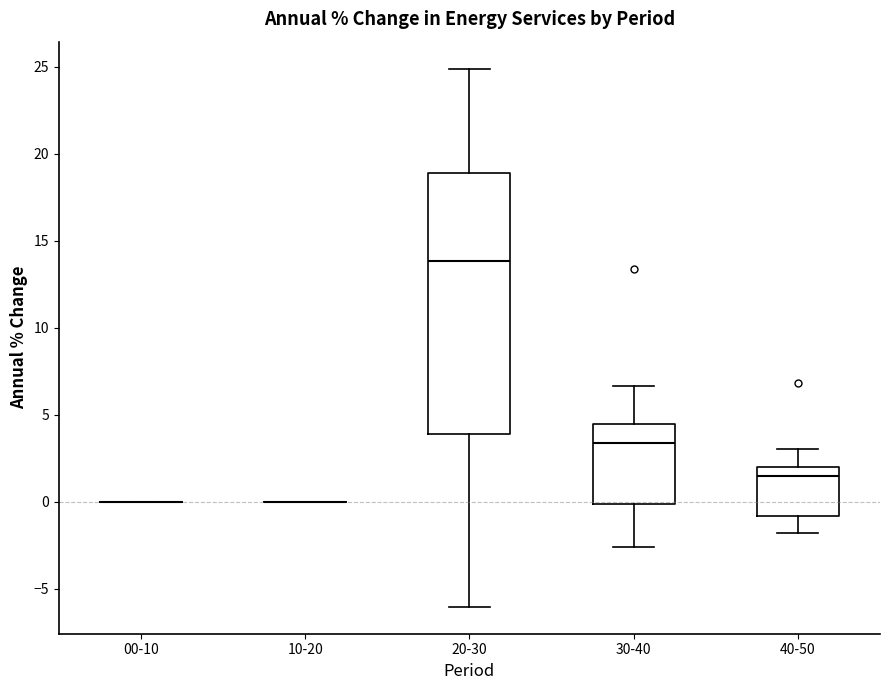

Comparing the boxes themselves (not the whiskers), which one is the tallest?

20-30